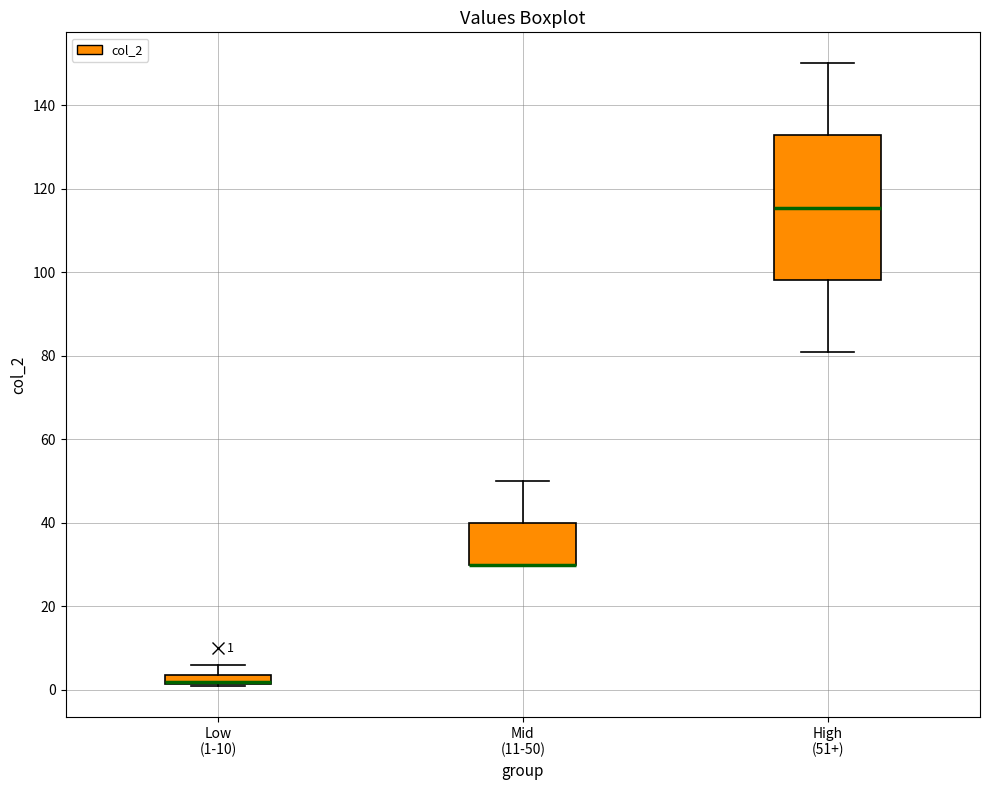

Comparing the boxes themselves (not the whiskers), which one is the tallest?

High (51+)